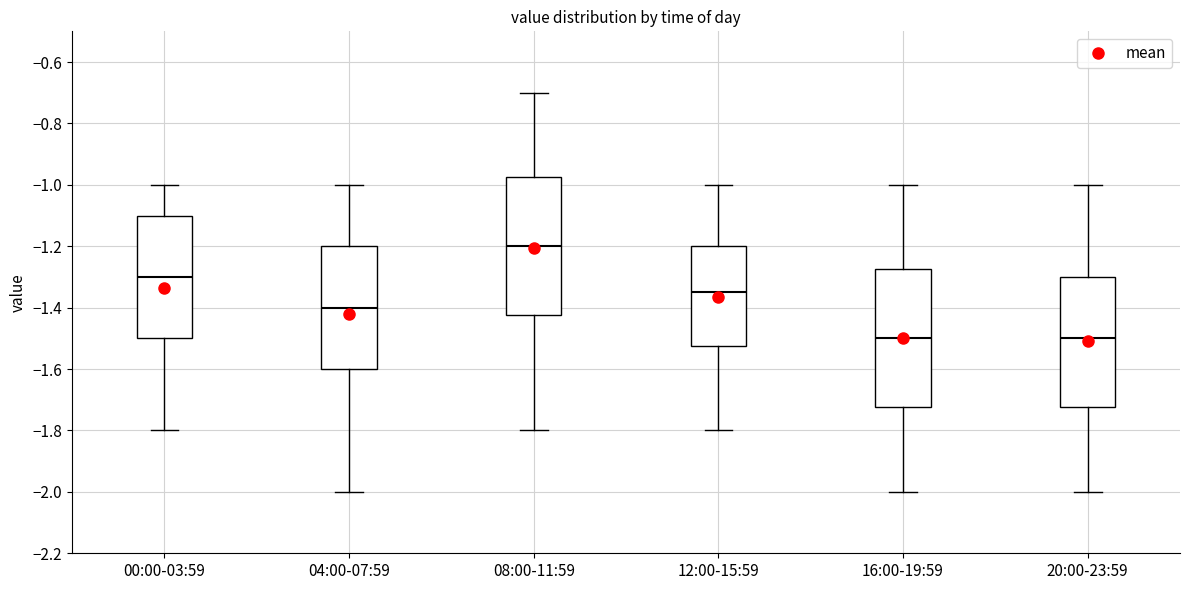

Reading left to right, read every box against the y-axis: the position of its median line, the range the box covers, and the ends of its whiskers. The values are not printed on the chart, so give them approximately, as read against the axis.

00:00-03:59: median -1.30, box -1.50 to -1.10, whiskers -1.80 to -1.00
04:00-07:59: median -1.40, box -1.60 to -1.20, whiskers -2.00 to -1.00
08:00-11:59: median -1.20, box -1.42 to -0.98, whiskers -1.80 to -0.70
12:00-15:59: median -1.34, box -1.52 to -1.20, whiskers -1.80 to -1.00
16:00-19:59: median -1.50, box -1.72 to -1.28, whiskers -2.00 to -1.00
20:00-23:59: median -1.50, box -1.72 to -1.30, whiskers -2.00 to -1.00